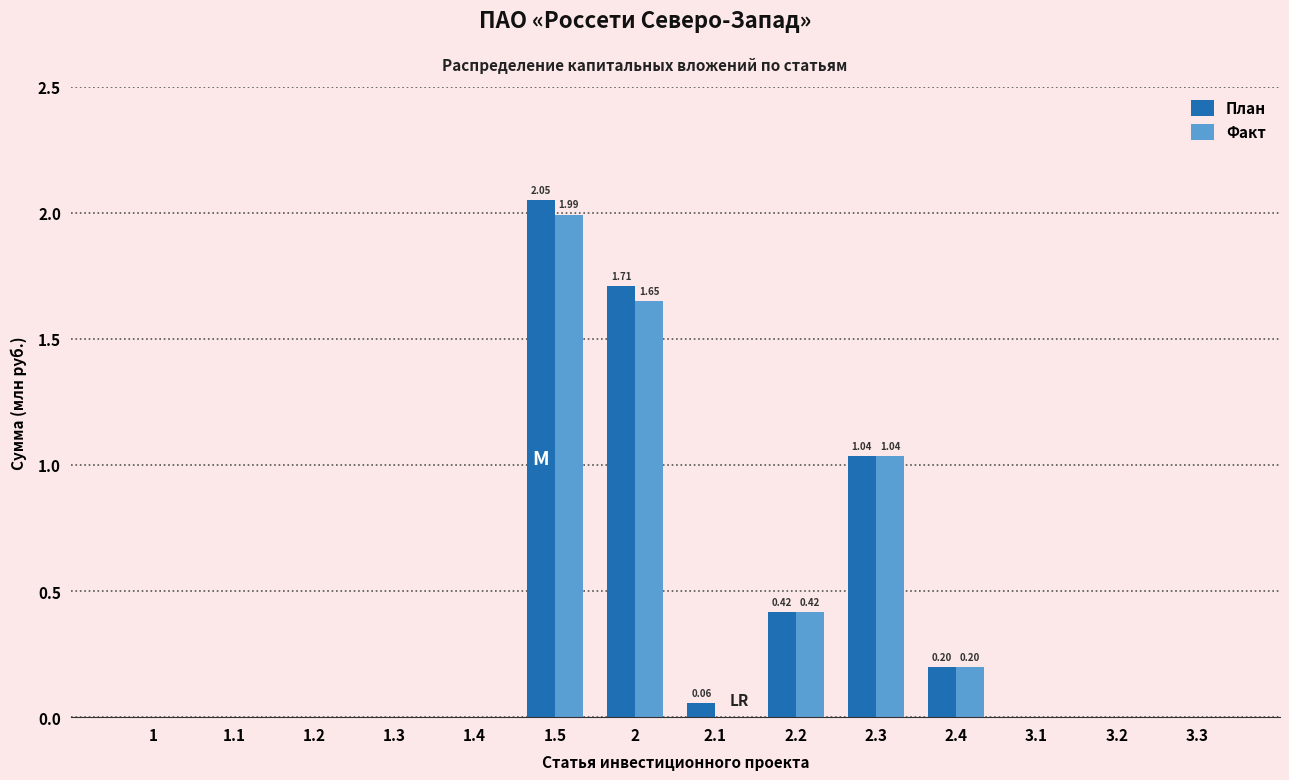

What is the total value across all series at 2?

3.4